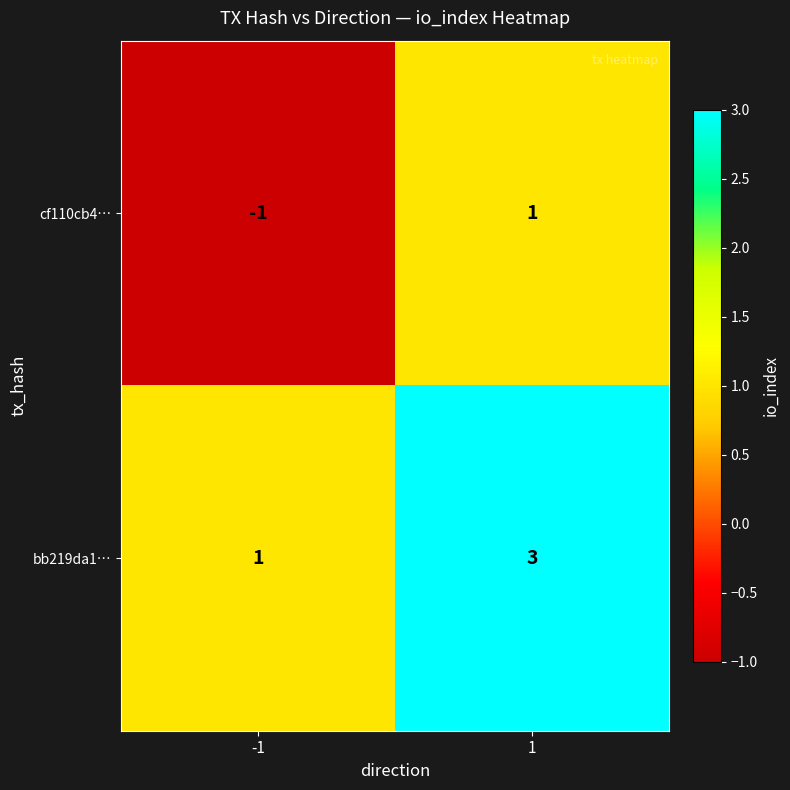

True or false: cf110cb4… has a value of 1 at 1.

True